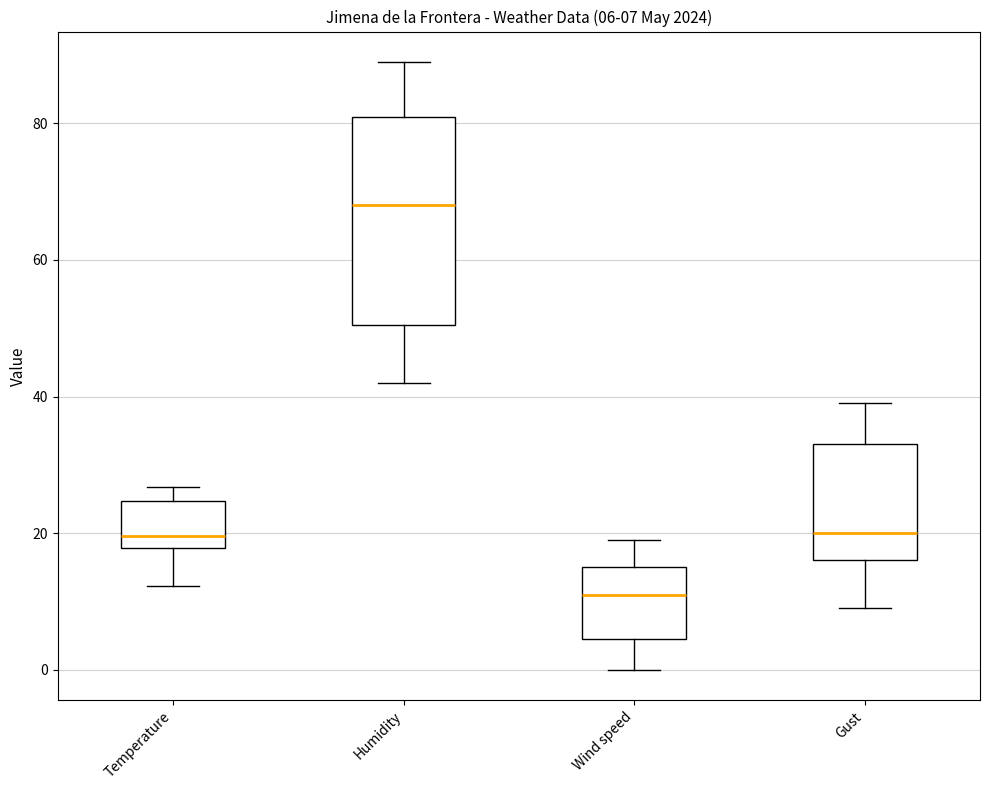

Which box has the lowest median line?

Wind speed